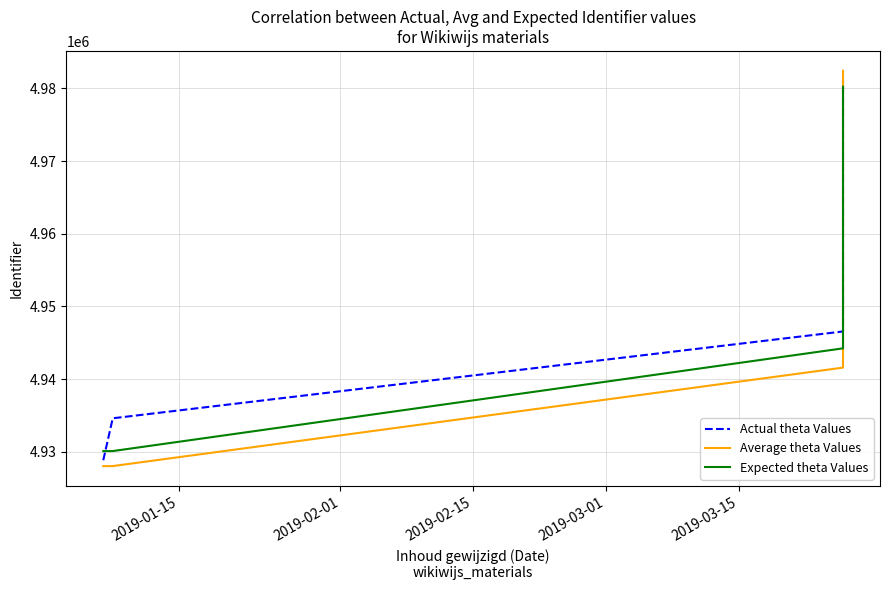

Does the chart have visible grid lines?

Yes